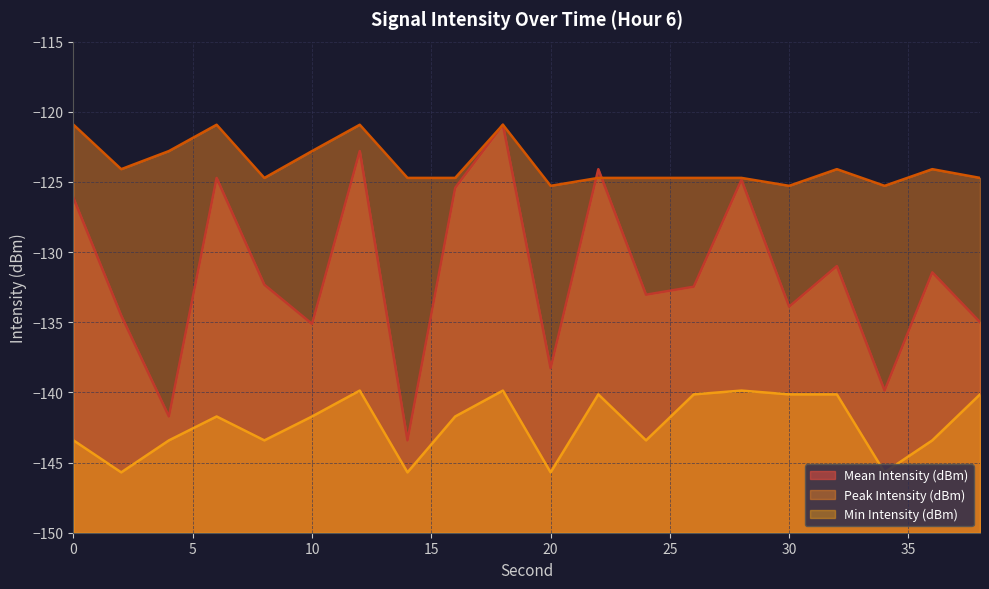

Reading left to right, what are all the values shown in this chart?

Mean Intensity (dBm): -126.2	-134.5	-141.7	-124.7	-132.3	-135.1	-122.8	-143.4	-125.4	-120.9	-138.3	-124.1	-133.0	-132.5	-124.8	-133.9	-131.0	-139.9	-131.4	-135.0
Peak Intensity (dBm): -120.9	-124.1	-122.8	-120.9	-124.7	-122.8	-120.9	-124.7	-124.7	-120.9	-125.3	-124.7	-124.7	-124.7	-124.7	-125.3	-124.1	-125.3	-124.1	-124.7
Min Intensity (dBm): -143.4	-145.7	-143.4	-141.7	-143.4	-141.7	-139.9	-145.7	-141.7	-139.9	-145.7	-140.1	-143.4	-140.1	-139.9	-140.1	-140.1	-145.7	-143.4	-140.1